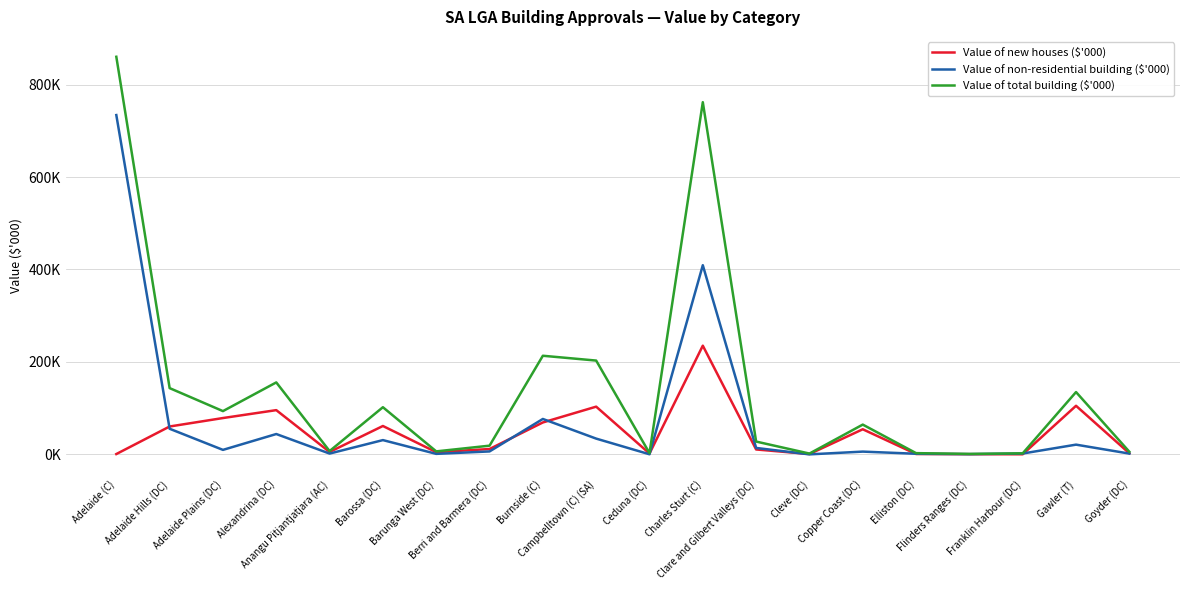

At how many categories does at least one series exceed 519220?

2